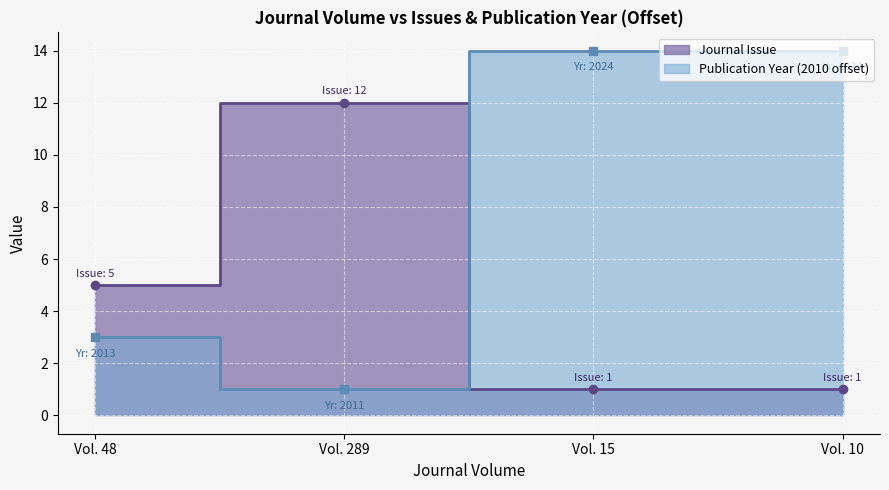

What is the value of the Publication Year point at the 2nd from the left?

1